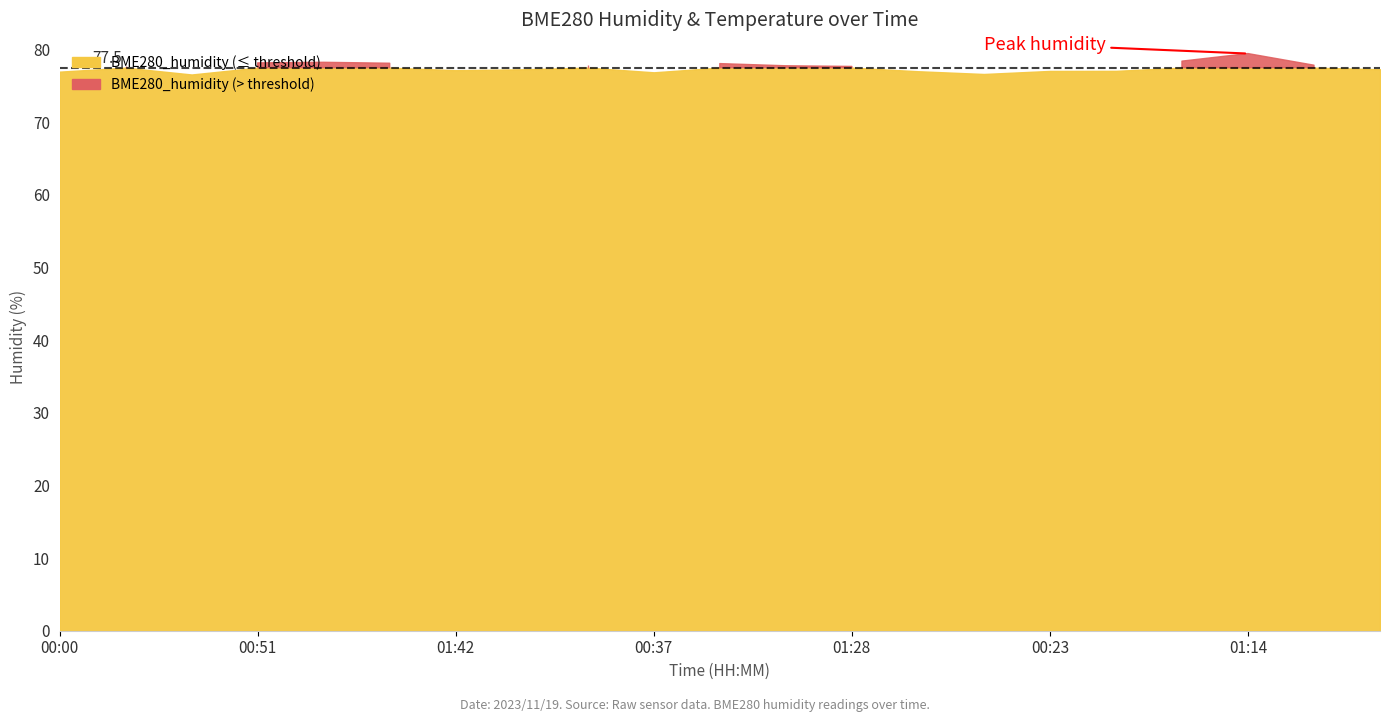

True or false: BME280_temperature has a value of 4.4 at 00:37.

False